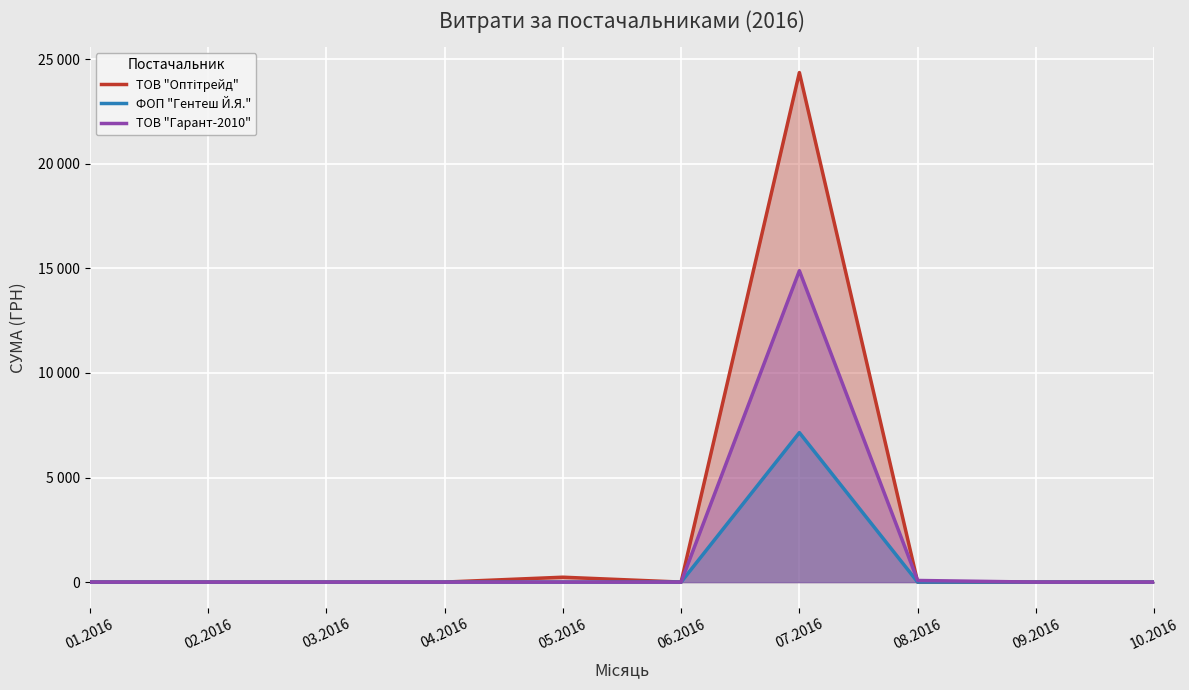

Does the chart display data point markers on the line(s)?

No